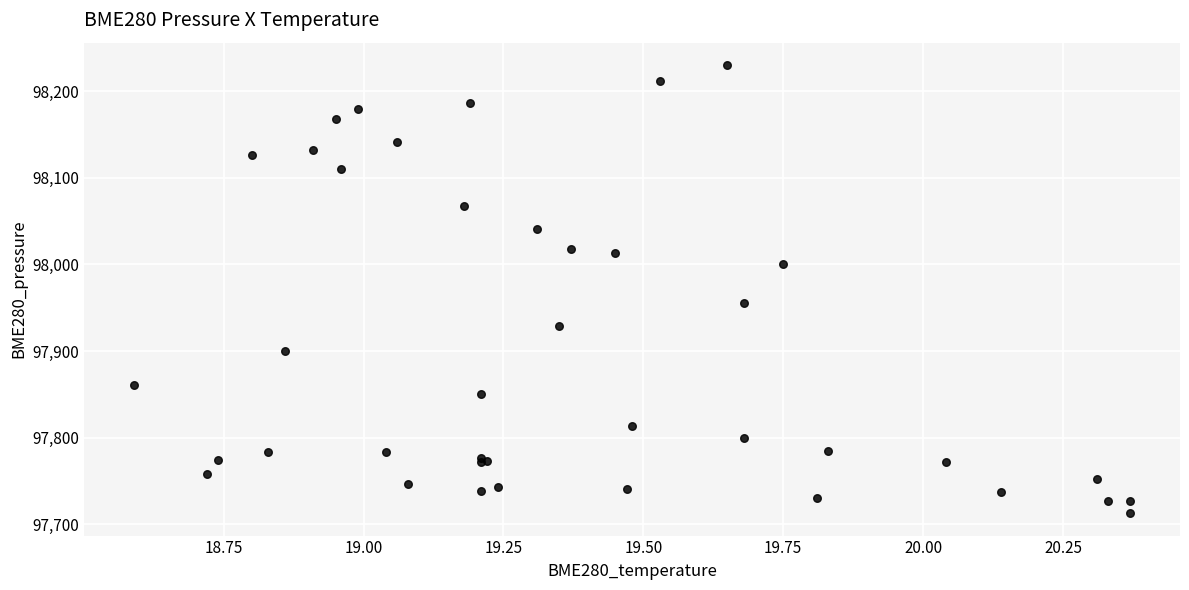

What Y value in the scatter plot is closest to 97971?

97955.8